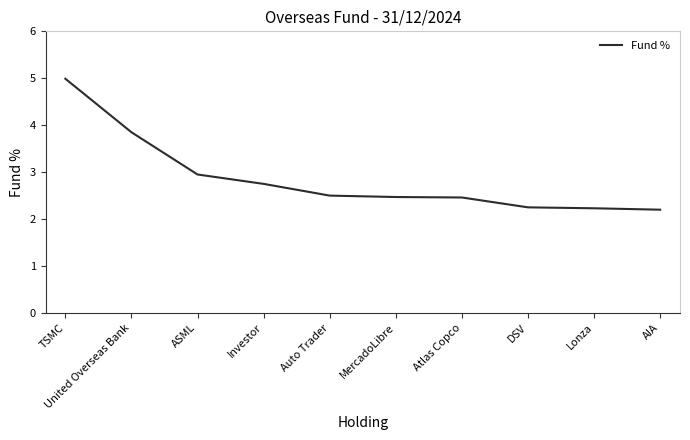

Between TSMC and Investor, which is larger?

TSMC